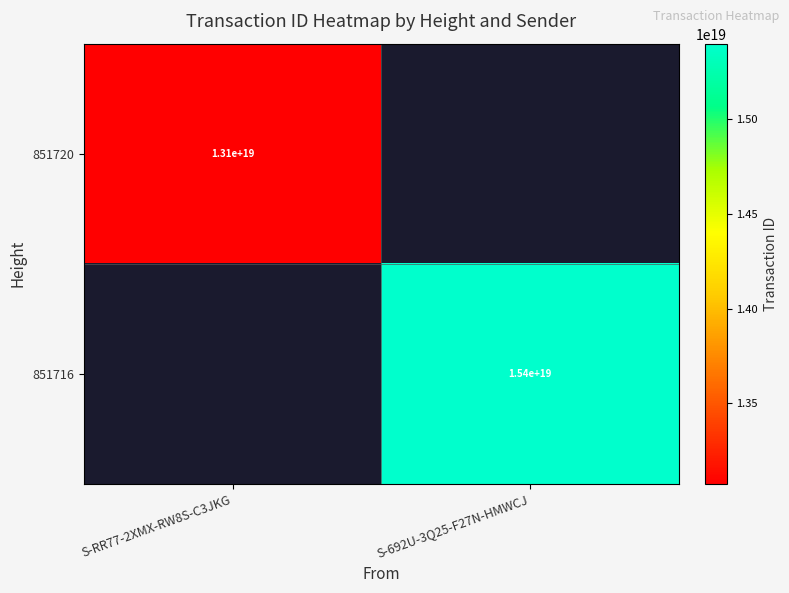

True or false: 851720 has a value of 6749082378824610816 at S-RR77-2XMX-RW8S-C3JKG.

False